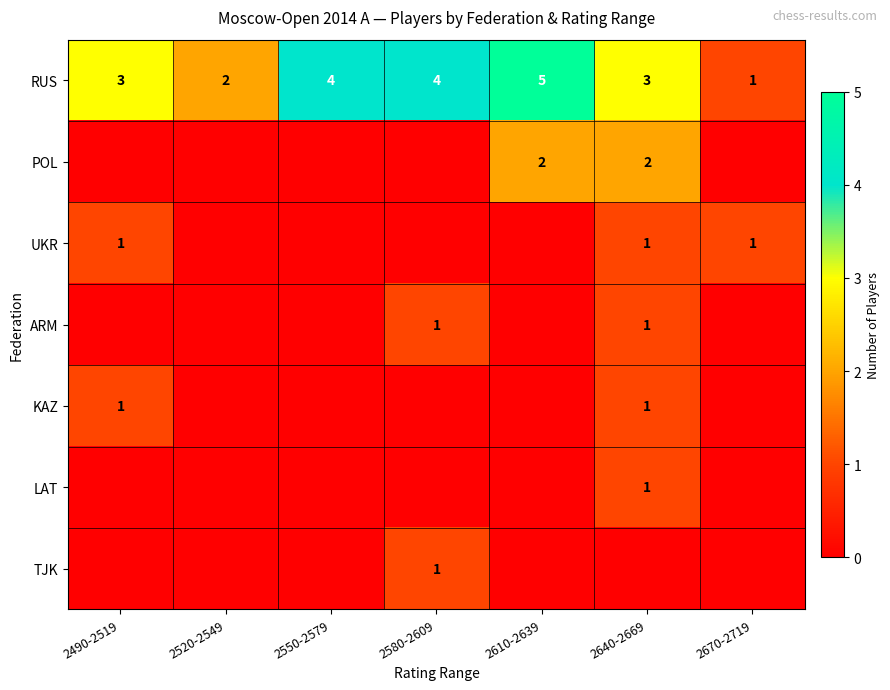

The value of POL at 2640-2669 is 1. True or false?

False